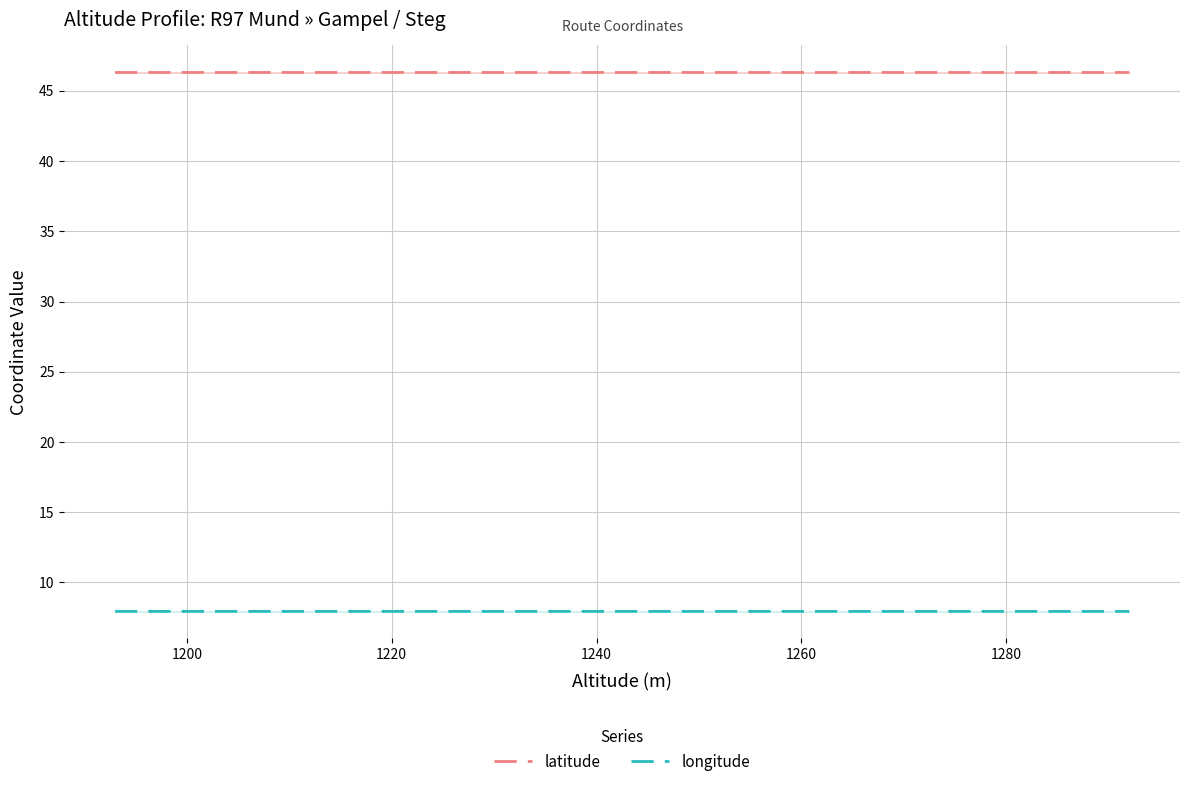

What is the average value of the latitude series?

46.3